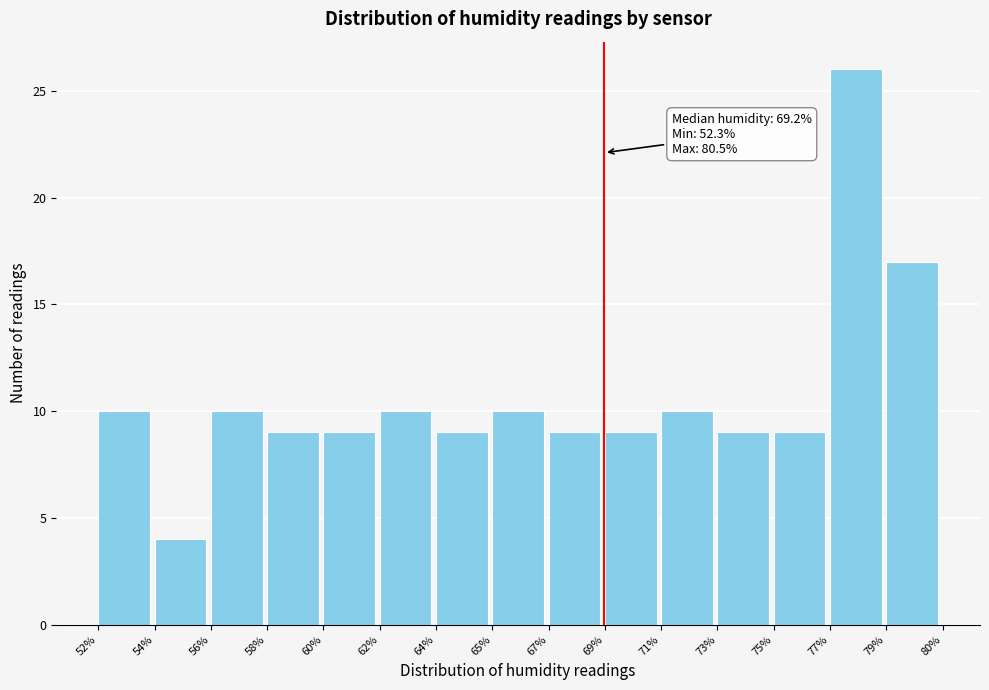

Reading left to right, list all the values displayed in this chart.

10	4	10	9	9	10	9	10	9	9	10	9	9	26	17